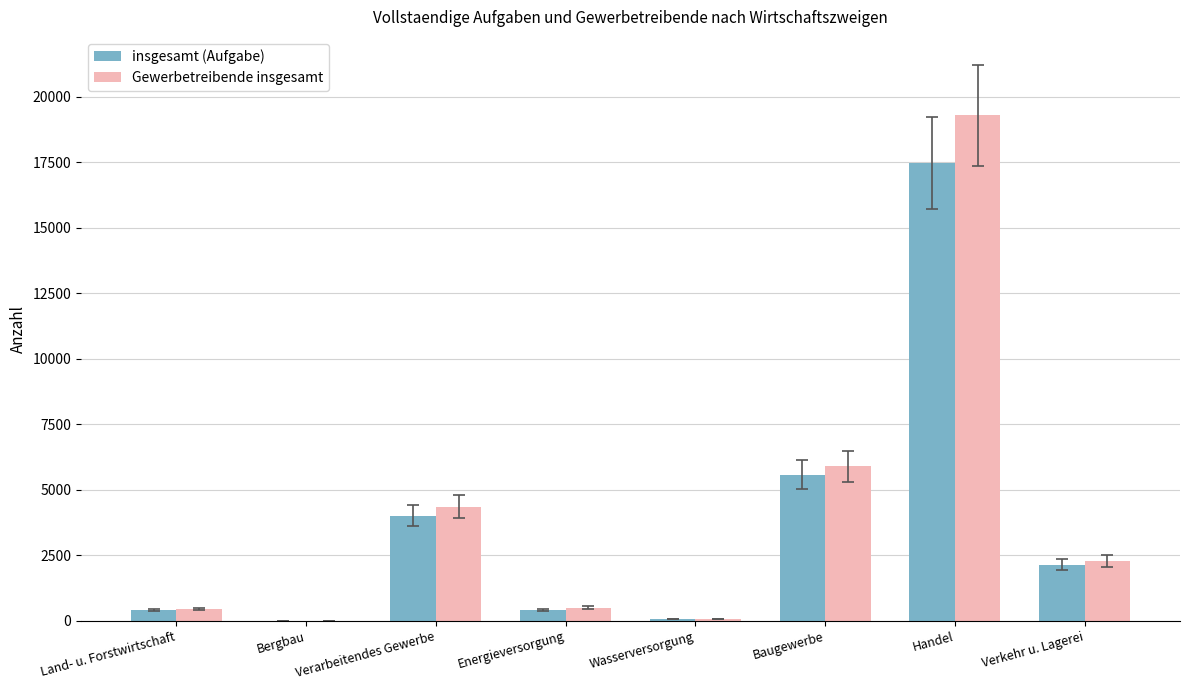

What is the maximum value shown in the chart?

19290